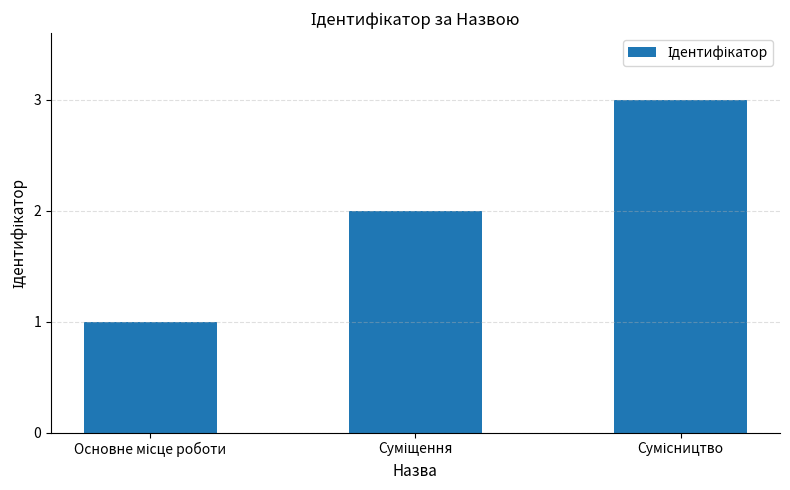

Reading right to left, transcribe all the data shown in this chart.

3	2	1